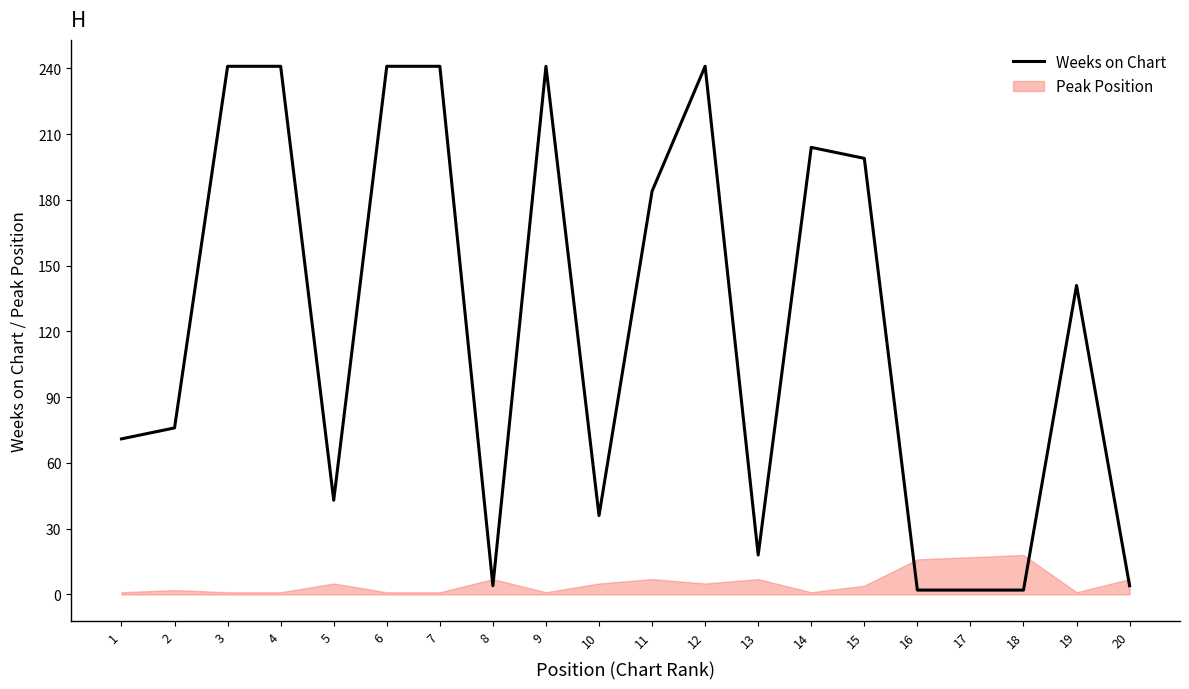

Reading left to right, what are all the values shown in this chart?

71	76	241	241	43	241	241	4	241	36	184	241	18	204	199	2	2	2	141	4